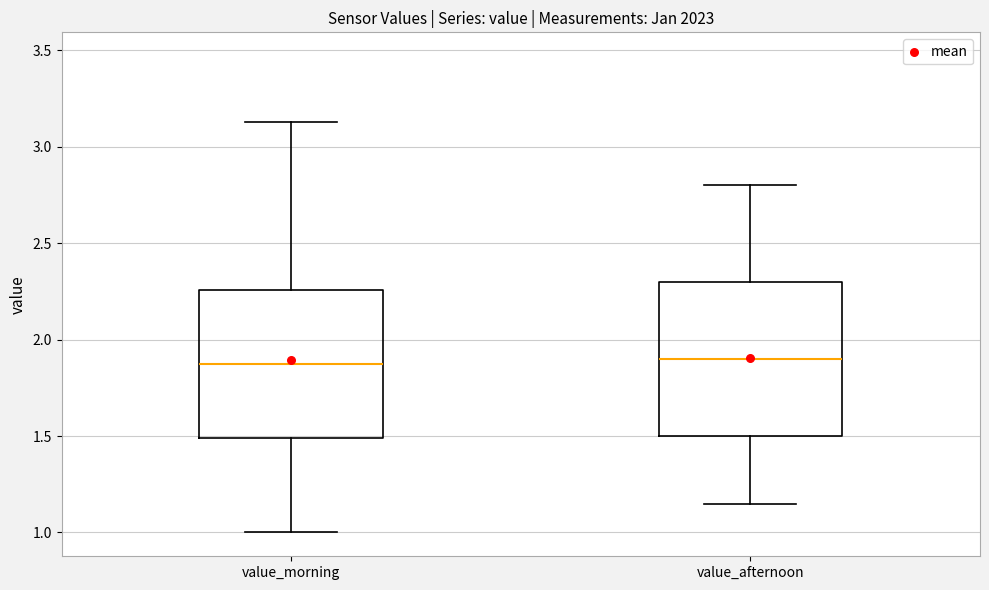

Where is the upper edge of the box for value_morning on the y-axis? The values are not printed on the chart, so give them approximately, as read against the axis.

2.25